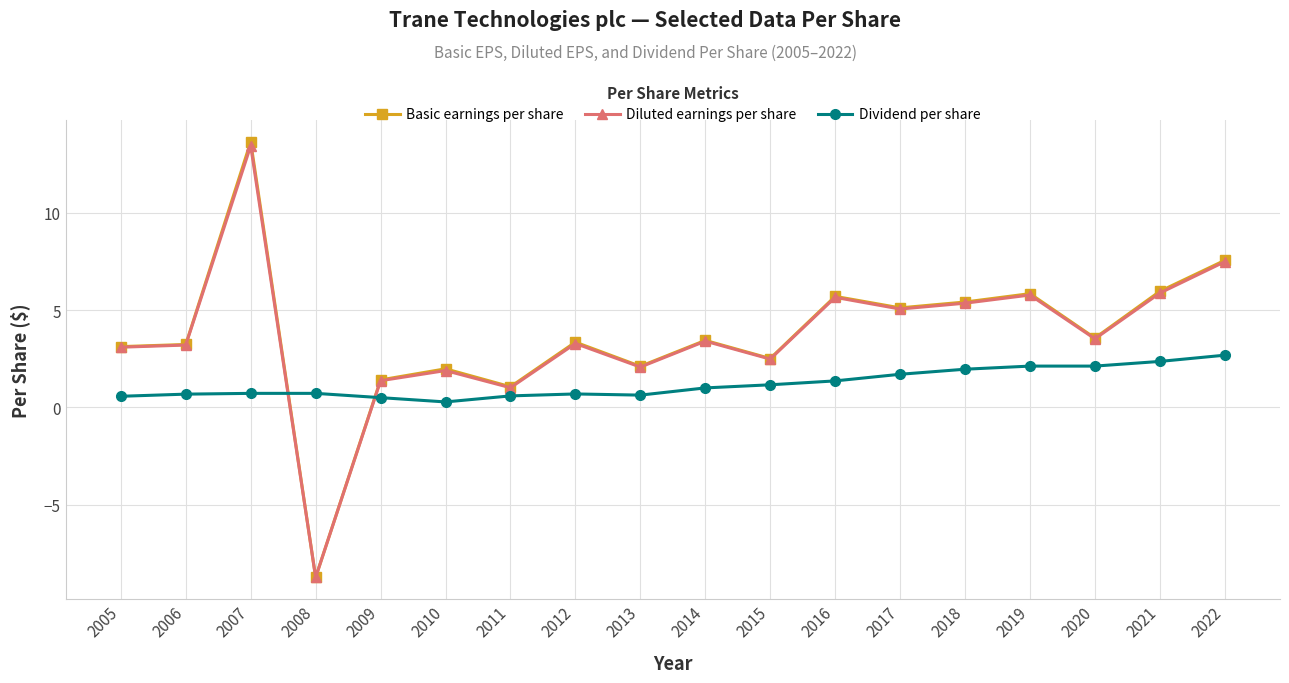

Between which two adjacent categories do Basic earnings per share and Dividend per share first intersect?

2007 and 2008